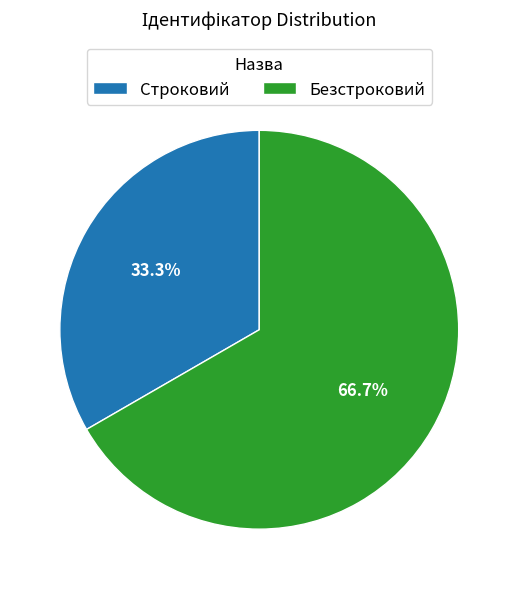

Is Строковий the majority of the pie?

No